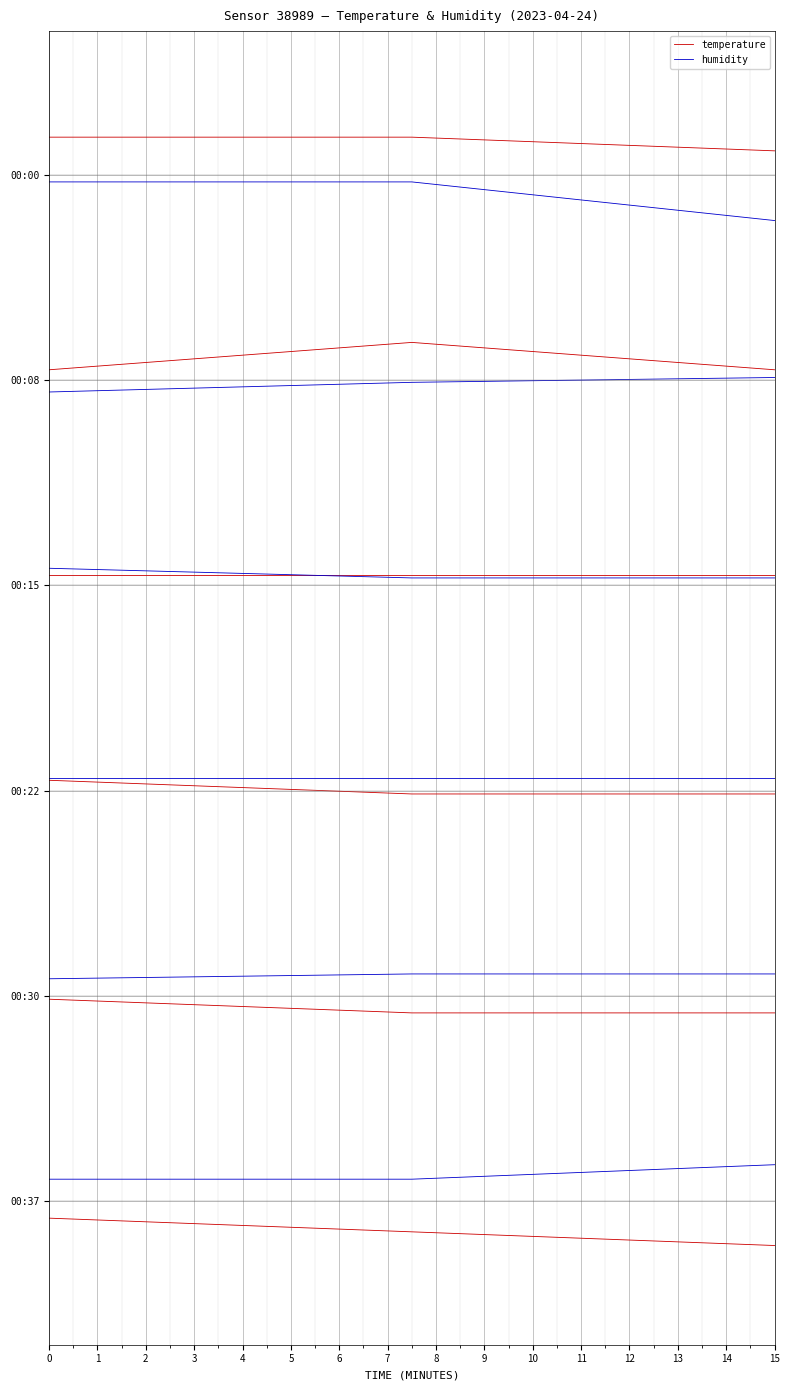

Rank the series by their average value, from highest to lowest.

temperature, humidity